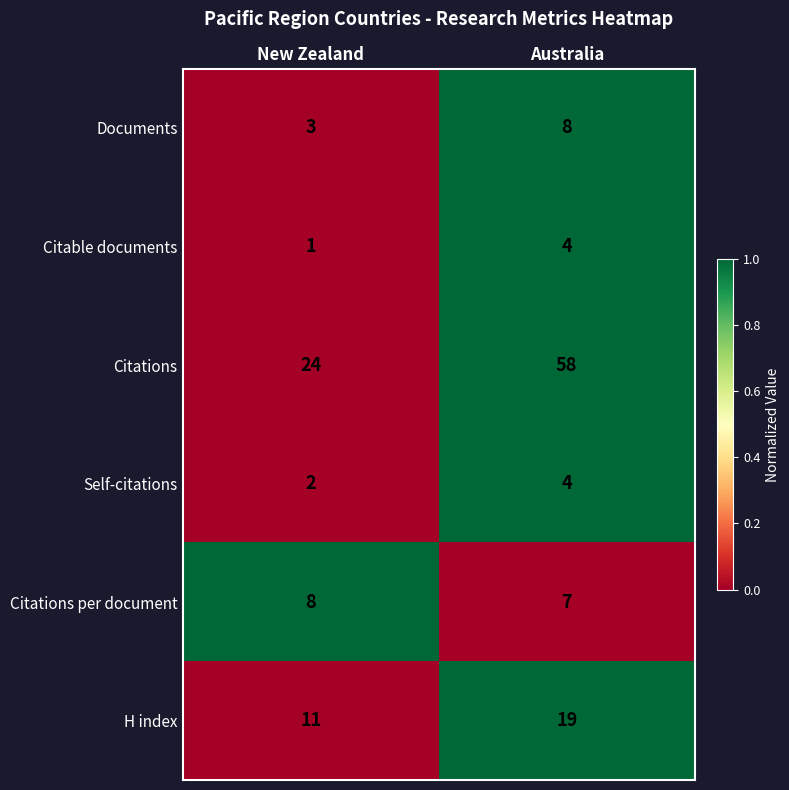

What value does the Citable documents series have at Australia?

4